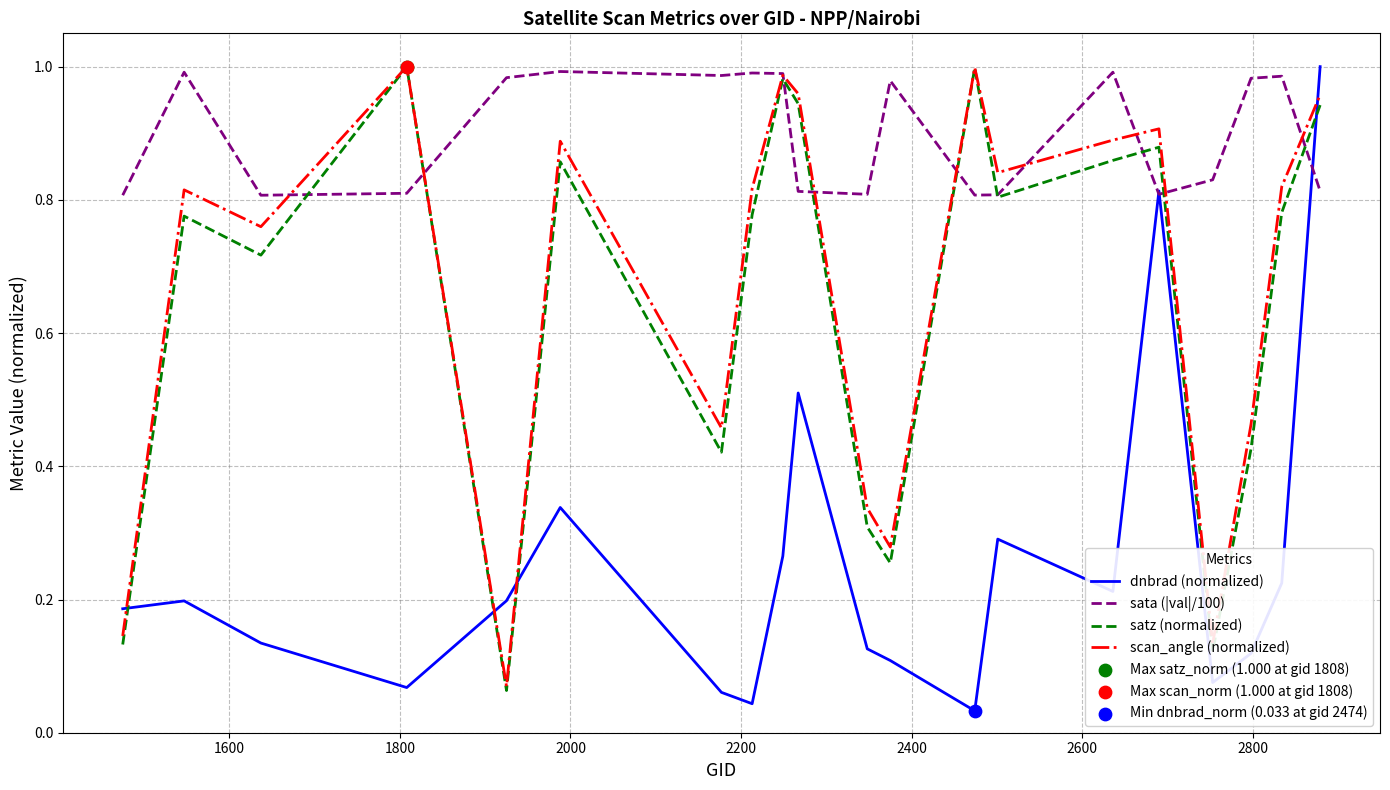

Which series ends up on top after the final intersection of dnbrad (normalized) and satz (normalized)?

dnbrad (normalized)